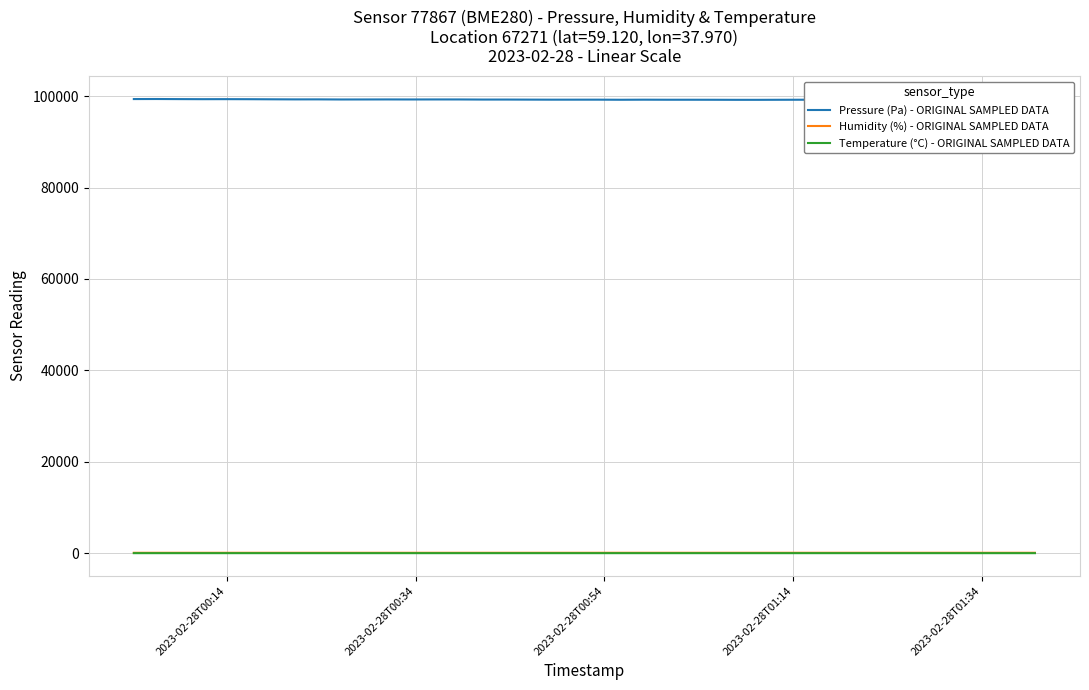

What is the greatest value displayed?

99385.8